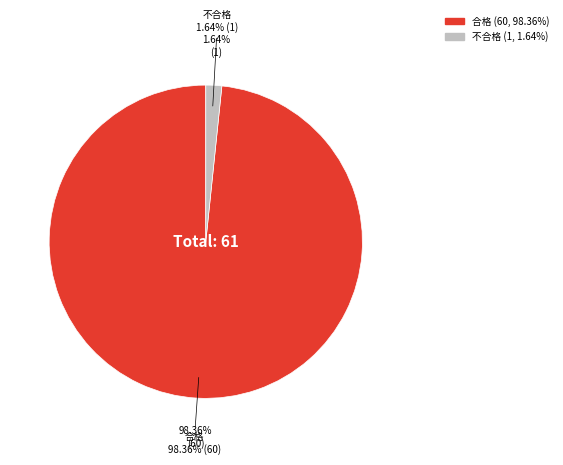

Is 合格 the majority of the pie?

Yes